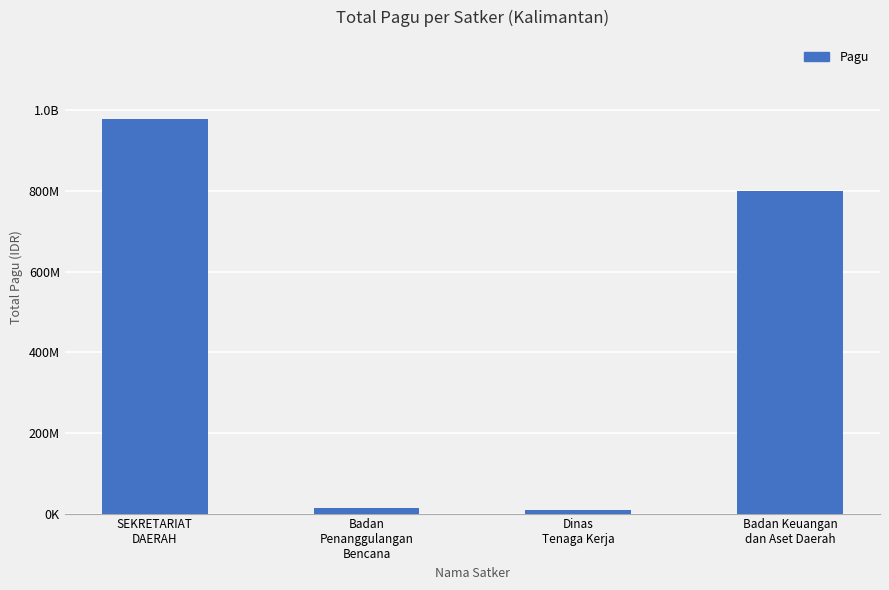

At which category does the chart reach its peak across all series?

SEKRETARIAT
DAERAH